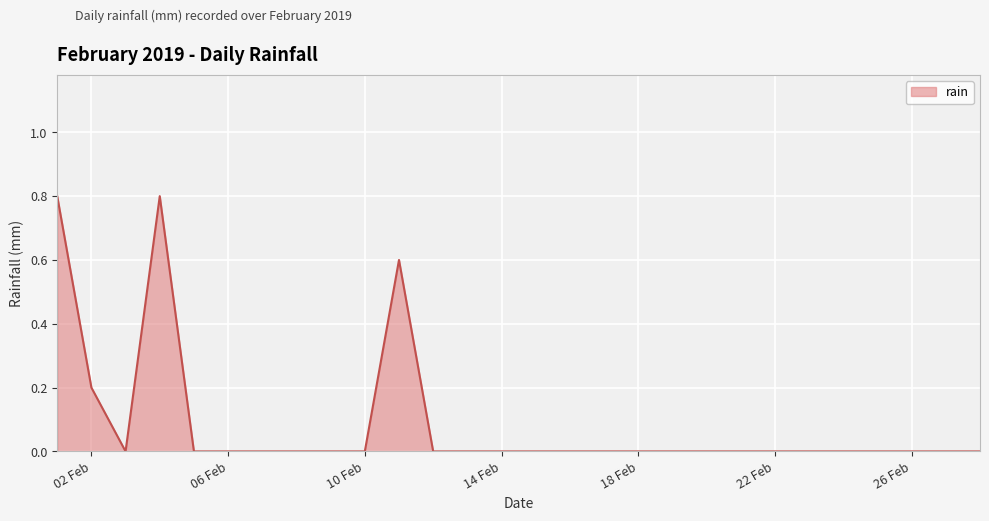

What is the difference between the maximum and minimum values?

0.8